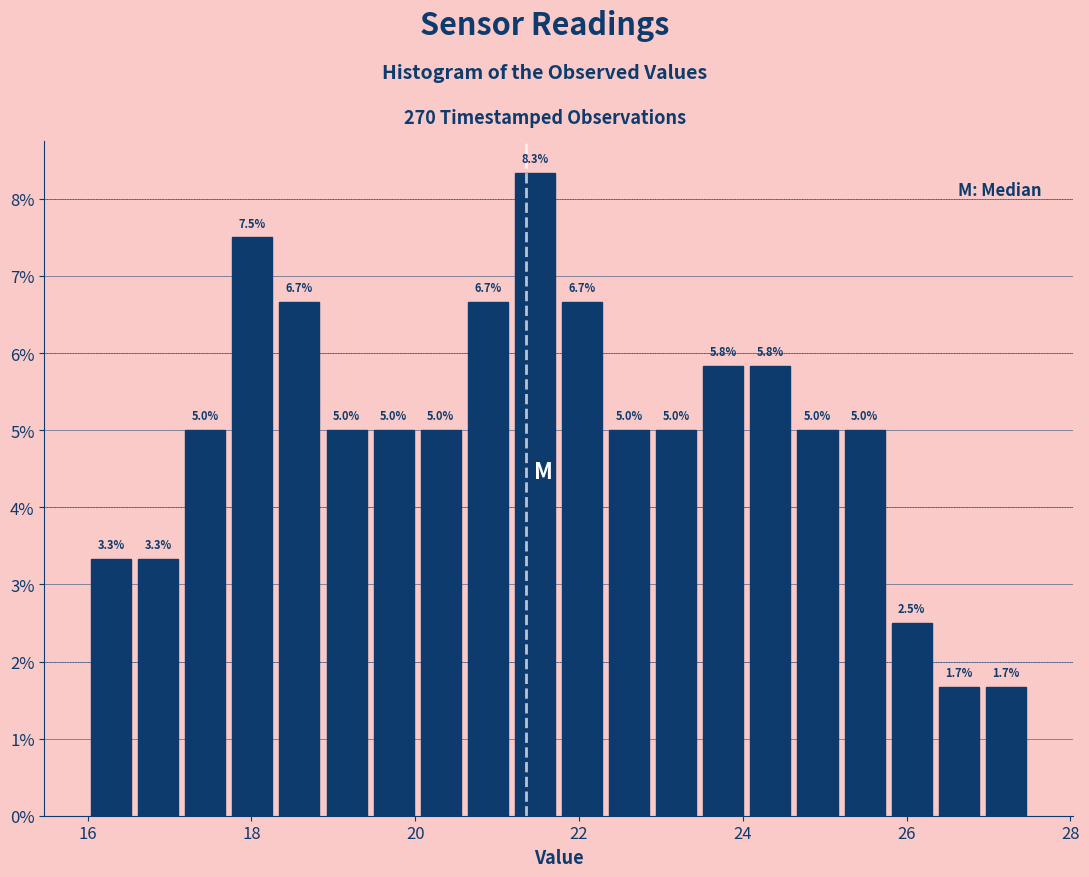

Read against the x-axis, roughly where is the centre of the tallest bar?

21.4